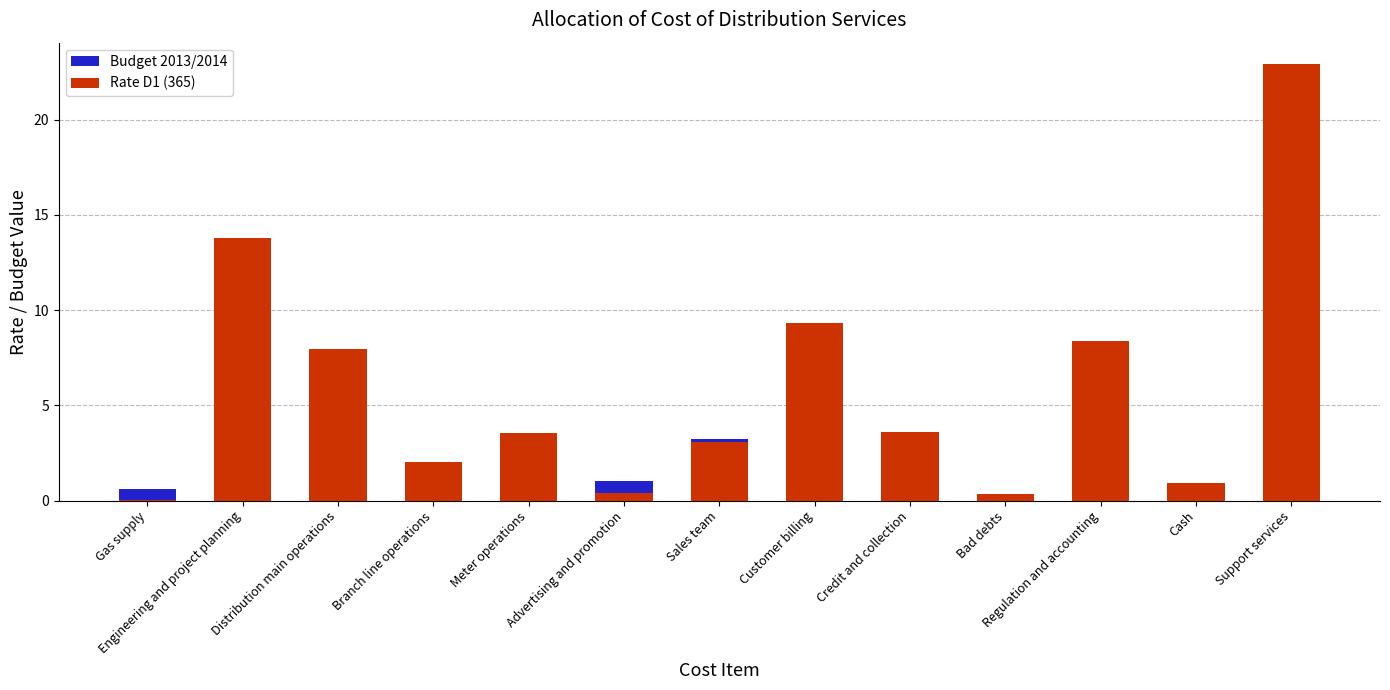

What is the approximate value of Rate D1 (365) at Support services?

22.9